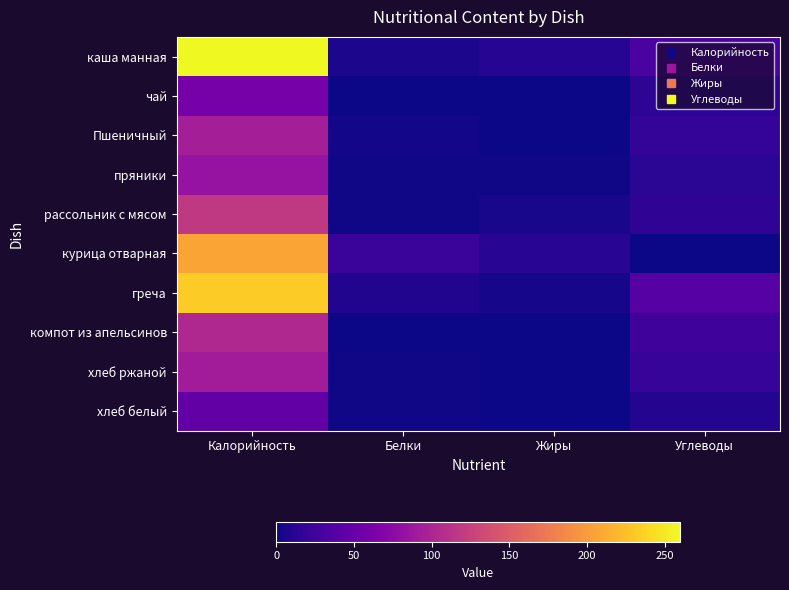

Reading left to right, extract all data points from this chart.

каша манная: Калорийность=260	Белки=6	Жиры=11	Углеводы=32
чай: Калорийность=60	Белки=0	Жиры=0	Углеводы=15
Пшеничный: Калорийность=94	Белки=3	Жиры=0	Углеводы=19
пряники: Калорийность=83	Белки=2	Жиры=2	Углеводы=14
рассольник с мясом: Калорийность=118	Белки=2	Жиры=5	Углеводы=16
курица отварная: Калорийность=207	Белки=22	Жиры=13	Углеводы=0
греча: Калорийность=232	Белки=9	Жиры=4	Углеводы=39
компот из апельсинов: Калорийность=103	Белки=1	Жиры=0	Углеводы=25
хлеб ржаной: Калорийность=92	Белки=2	Жиры=0	Углеводы=20
хлеб белый: Калорийность=47	Белки=2	Жиры=0	Углеводы=10